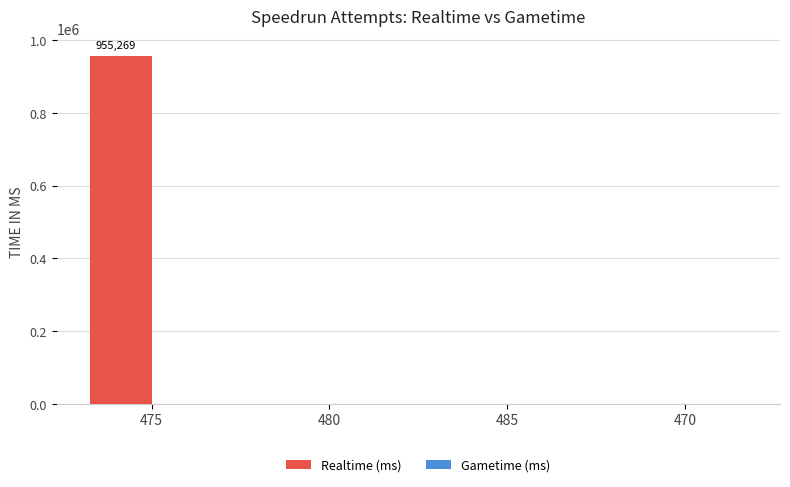

Which label corresponds to the largest value in the chart?

475